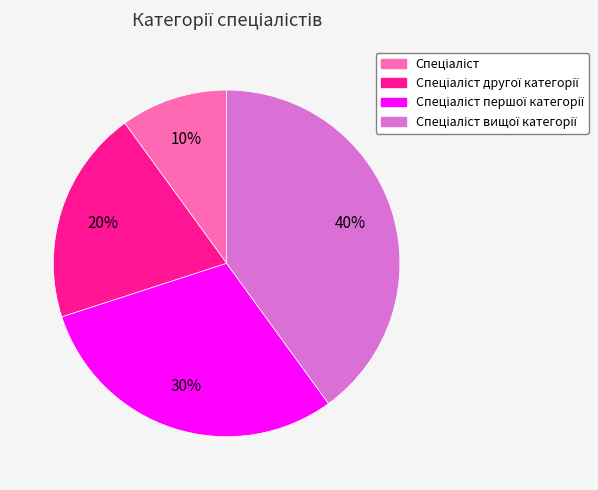

To the nearest percent, what is the average slice percentage?

25%